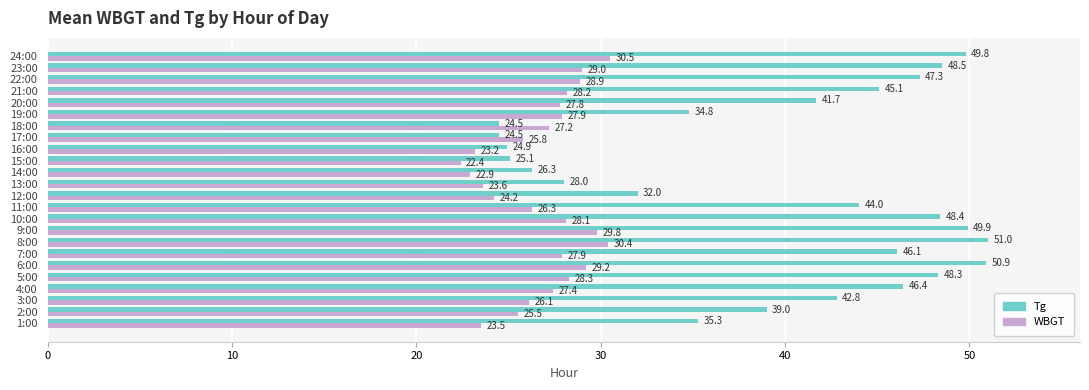

Is the value of Tg at 15:00 greater than the value of WBGT at 4:00?

No